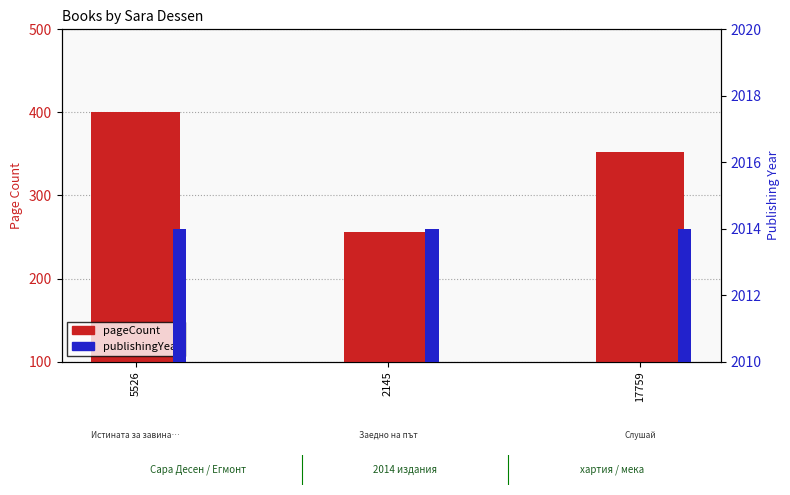

Rank the series by their maximum value, from highest to lowest.

publishingYear, pageCount